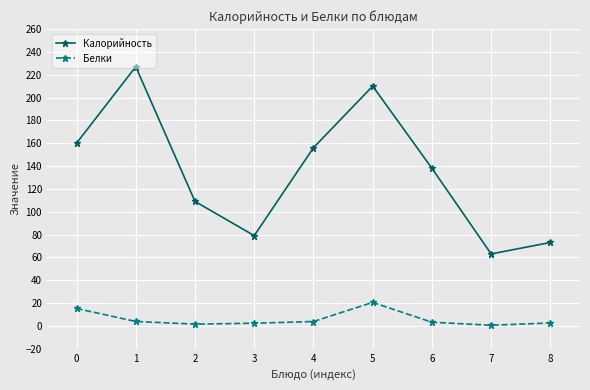

Does the chart display data point markers on the line(s)?

Yes